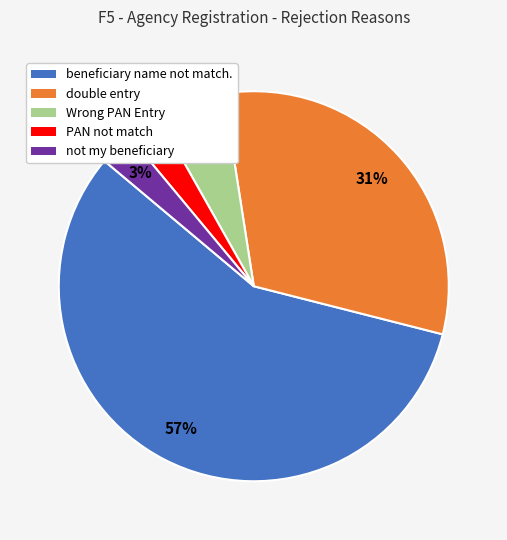

Which slice is the largest?

beneficiary name not match.